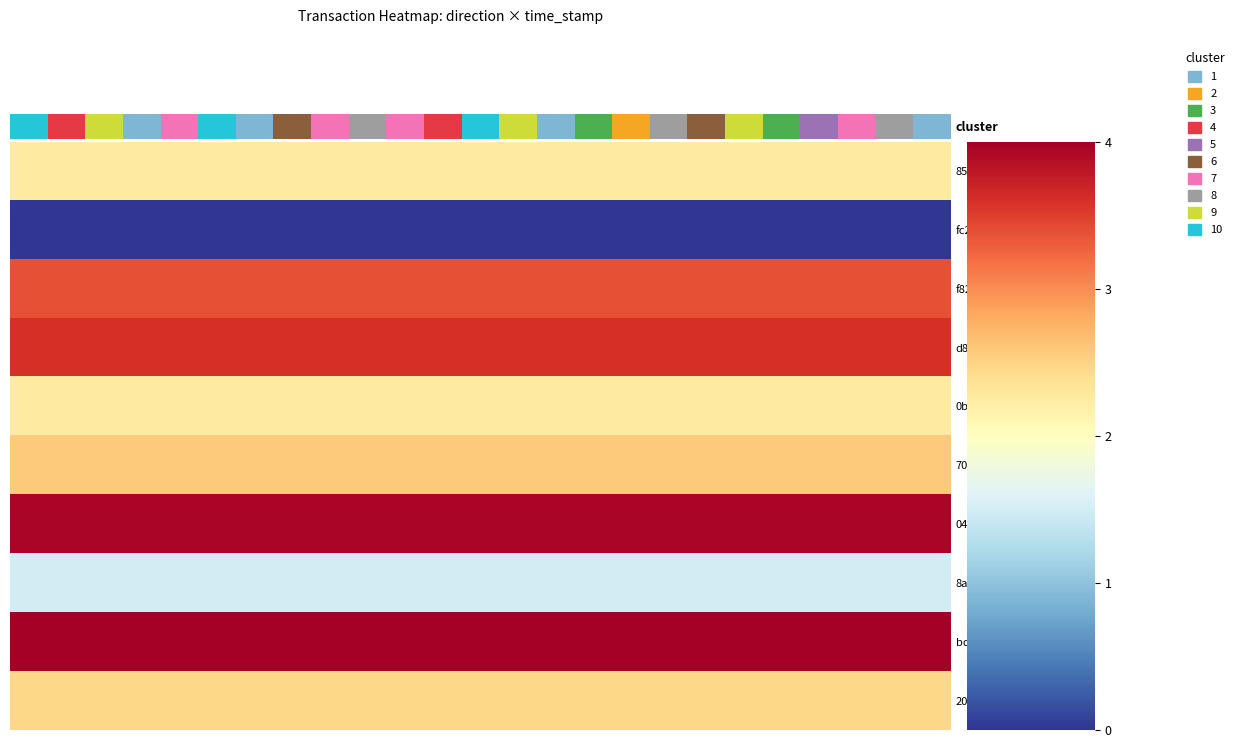

Rank the series by their maximum value, from lowest to highest.

fc29ba08, 8ab82d92, 854c8ef0, 0b0bda58, 205a7850, 702b6614, f82d9a4d, d85790c5, 04c6597a, bde2d88f